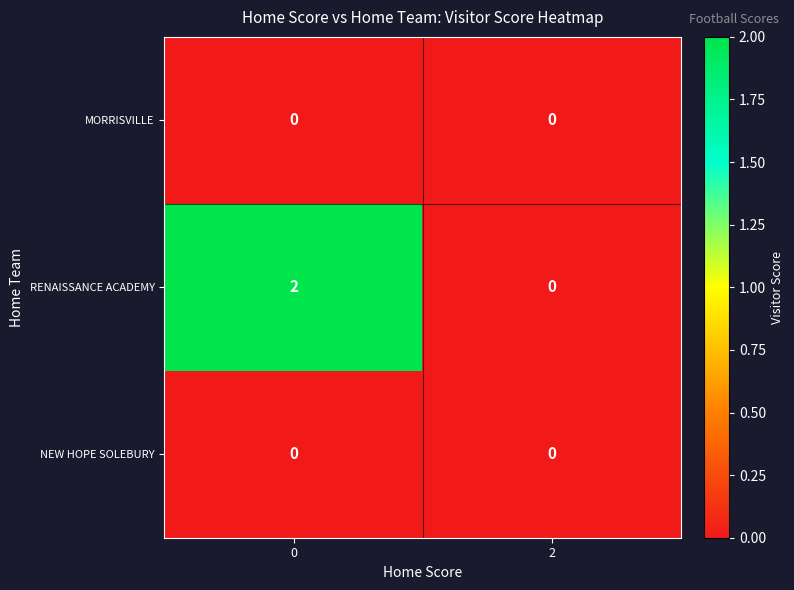

The value of NEW HOPE SOLEBURY at 2 is 0. True or false?

True